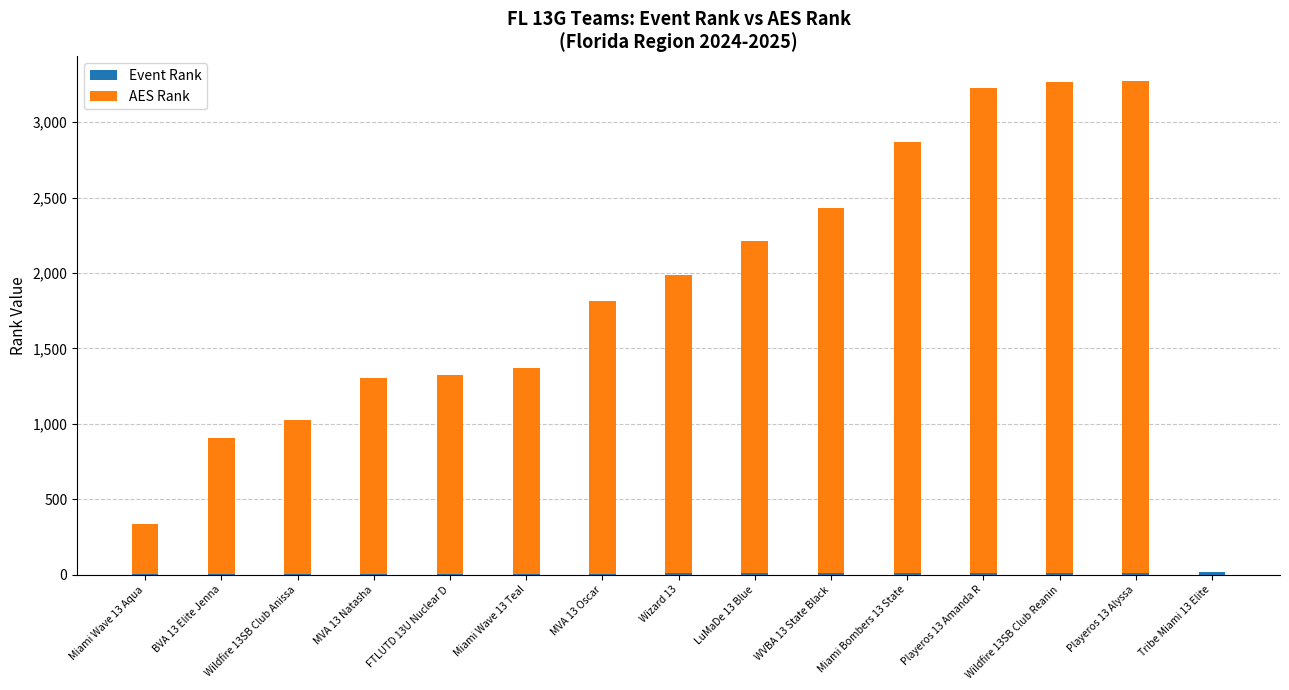

What is the difference between the AES Rank values at MVA 13 Natasha and BVA 13 Elite Jenna?

394